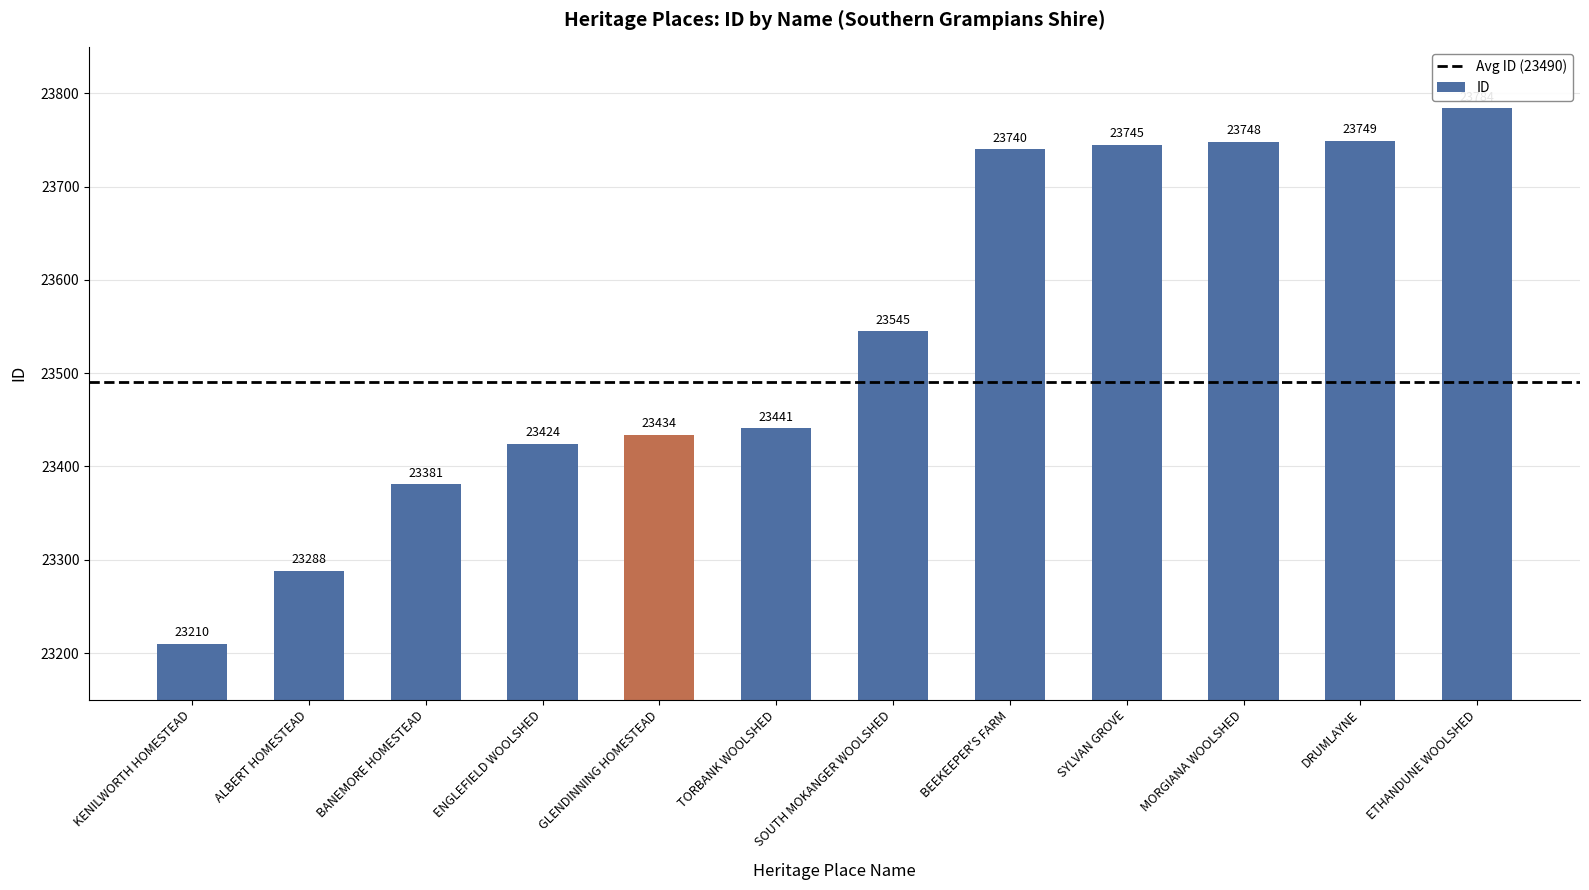

Are the bars grouped side by side (vs. stacked)?

No